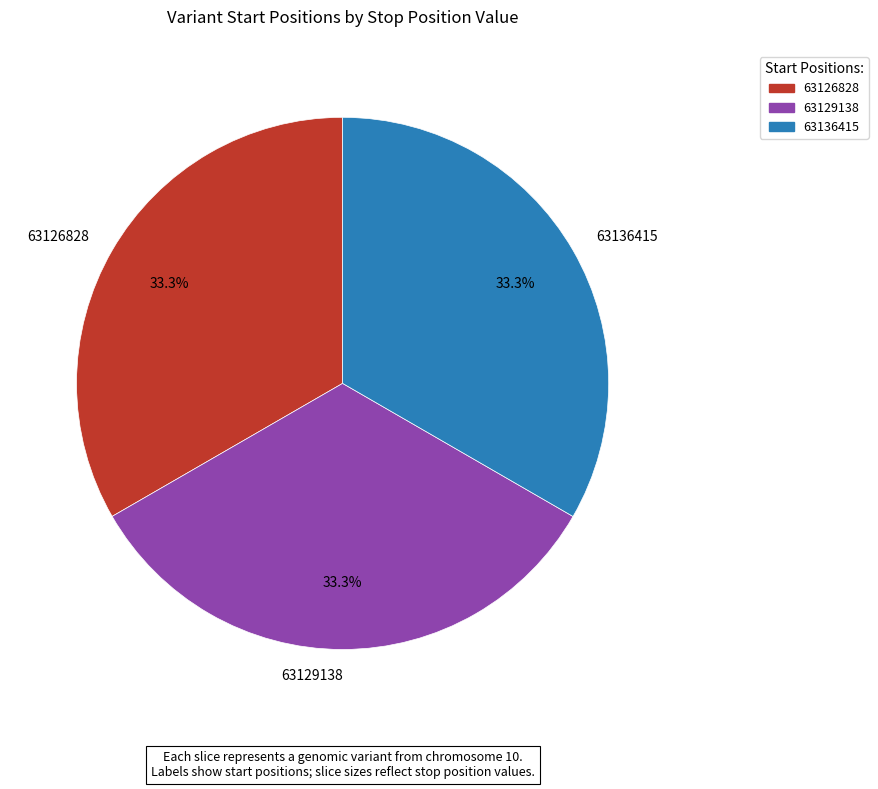

Combined, do 63136415 and 63129138 account for over 50%?

Yes